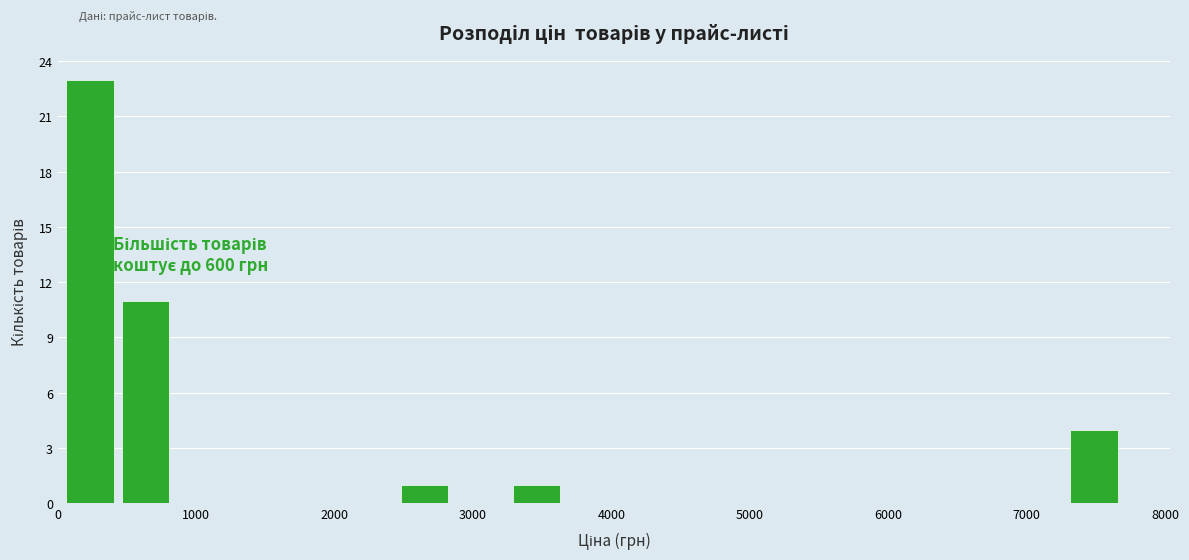

Which range on the x-axis has the tallest bar?

0 to 400